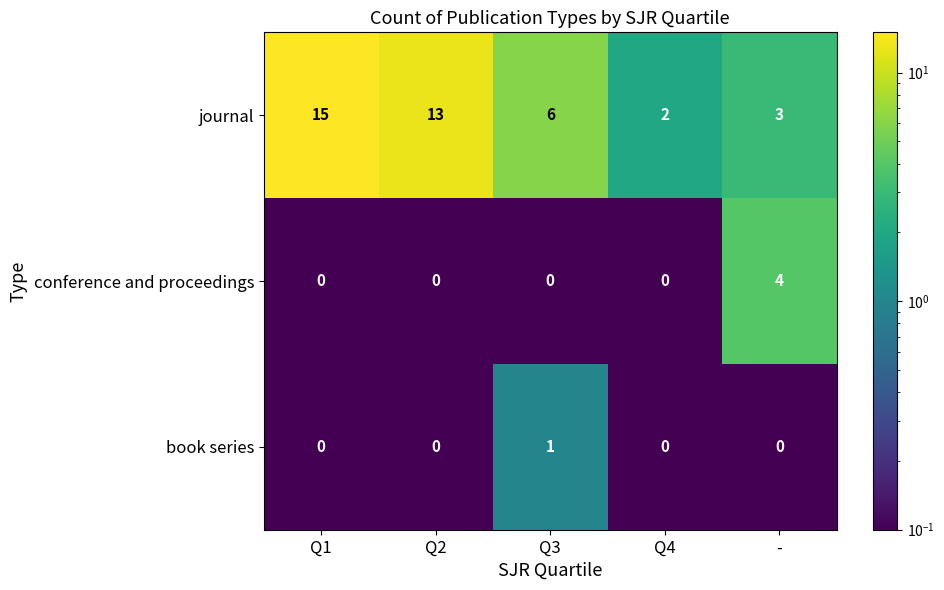

Which series changed the most between Q1 and Q3?

journal